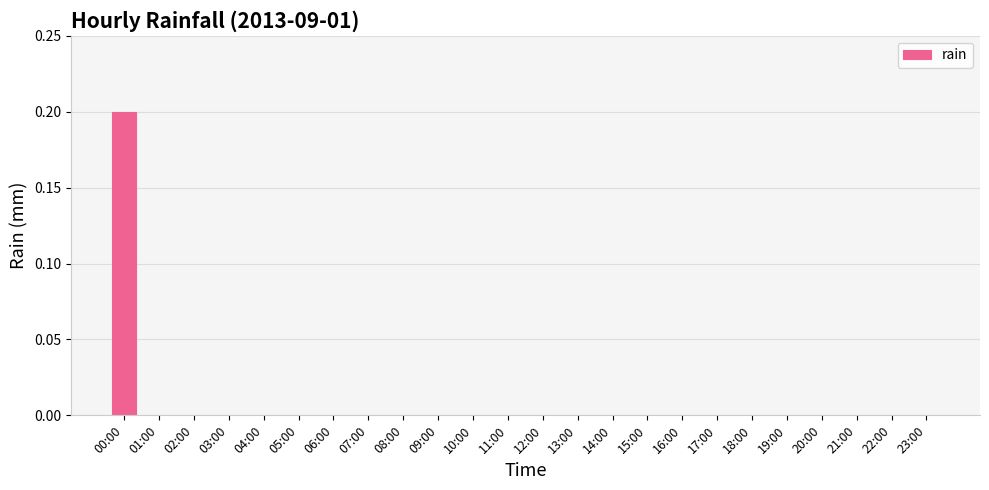

The value at 15:00 is -0.1. True or false?

False